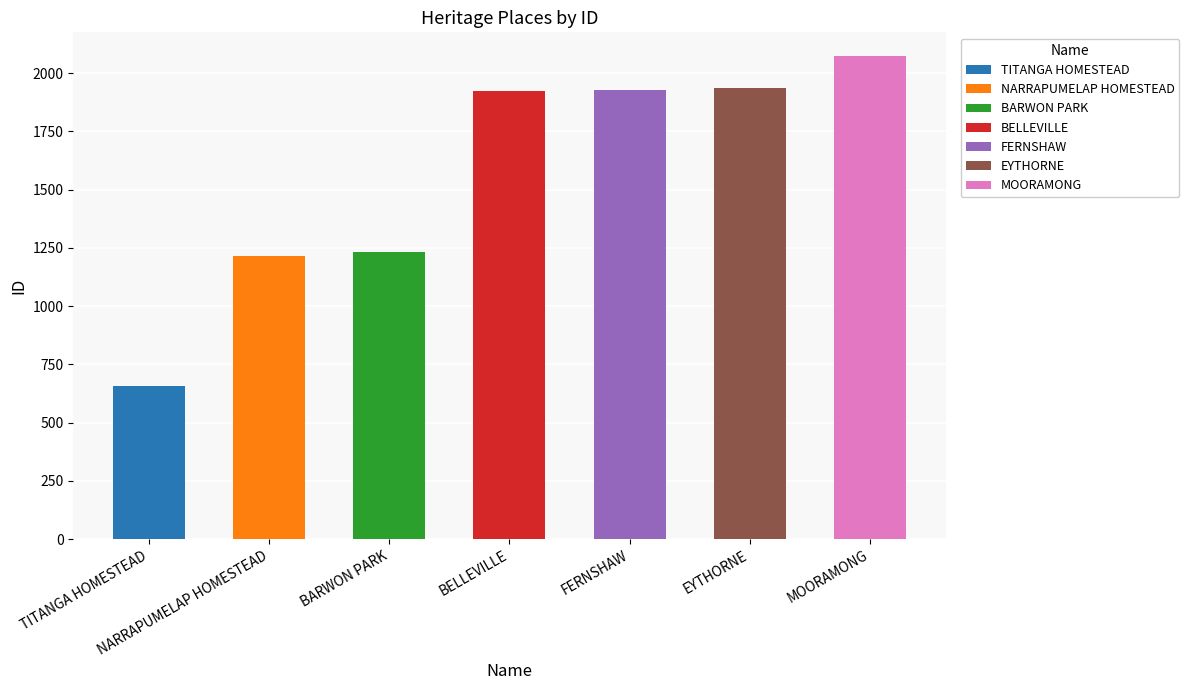

What is the greatest value displayed?

2071